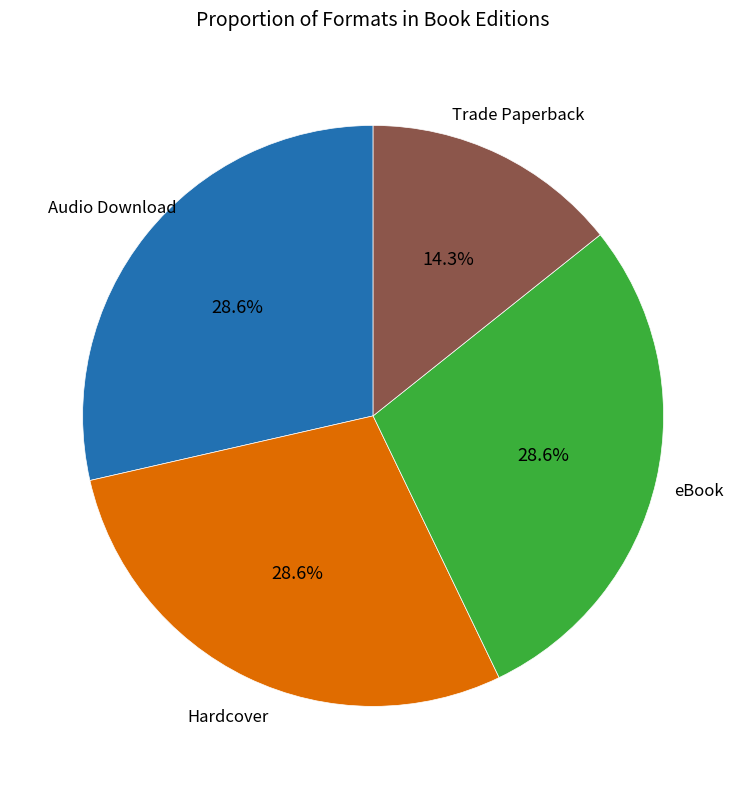

Do Audio Download and Hardcover together represent more than half of the pie?

Yes